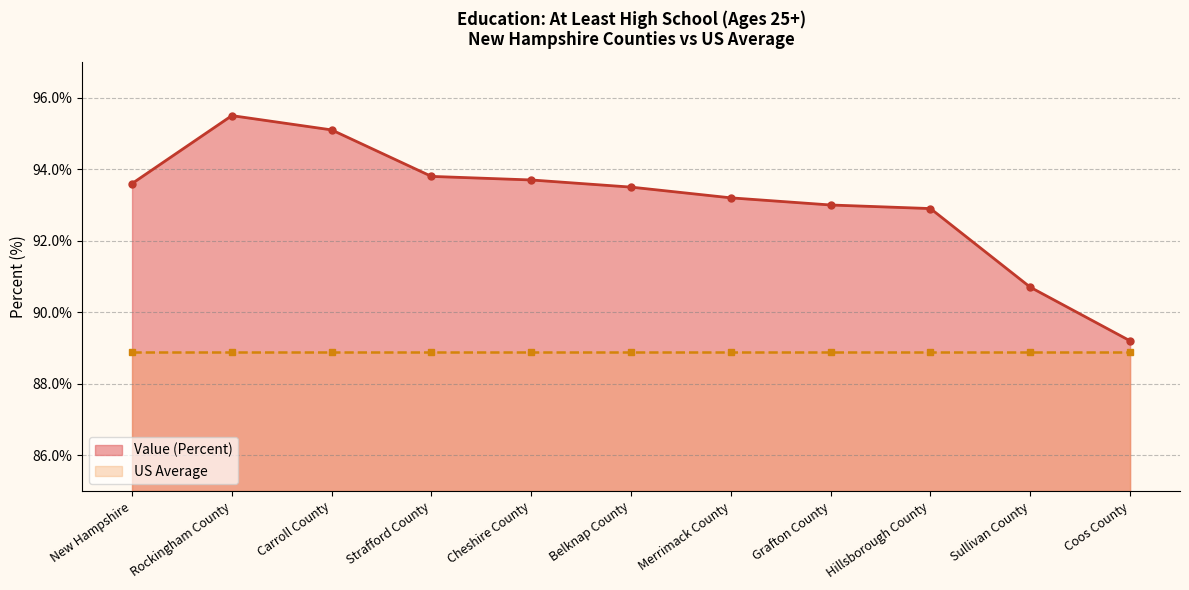

What is the sum of the values at New Hampshire and Strafford County?

187.4